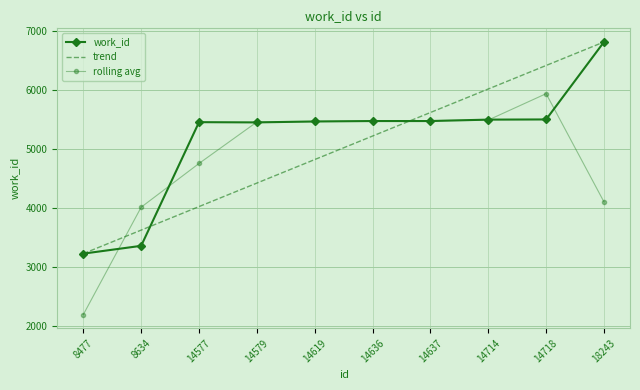

What is the total value across all series at 14619?

15749.9